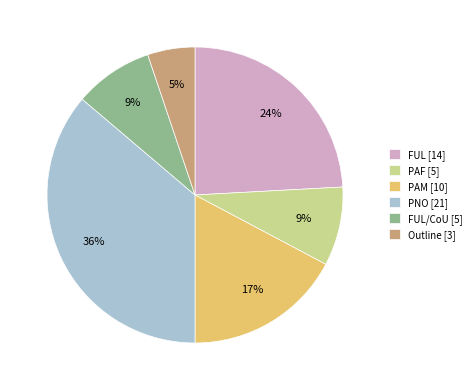

How many segments does this pie chart have?

6